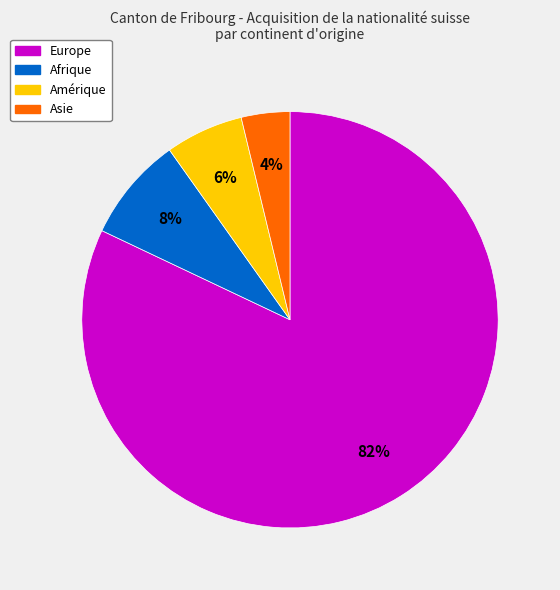

To the nearest percent, what is the difference between the Amérique and Afrique slice percentages?

2%